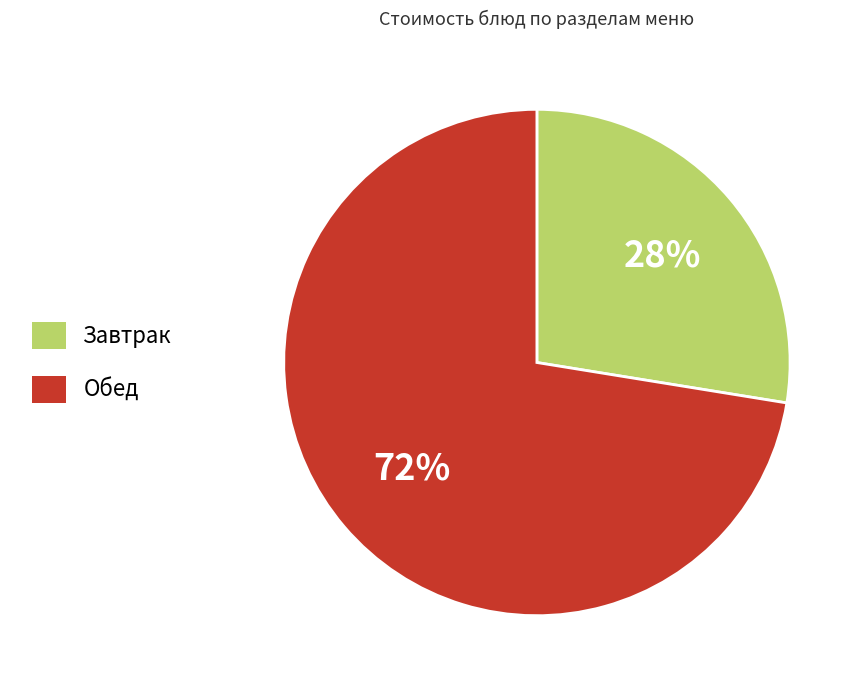

To the nearest percent, what is the average slice percentage?

50%